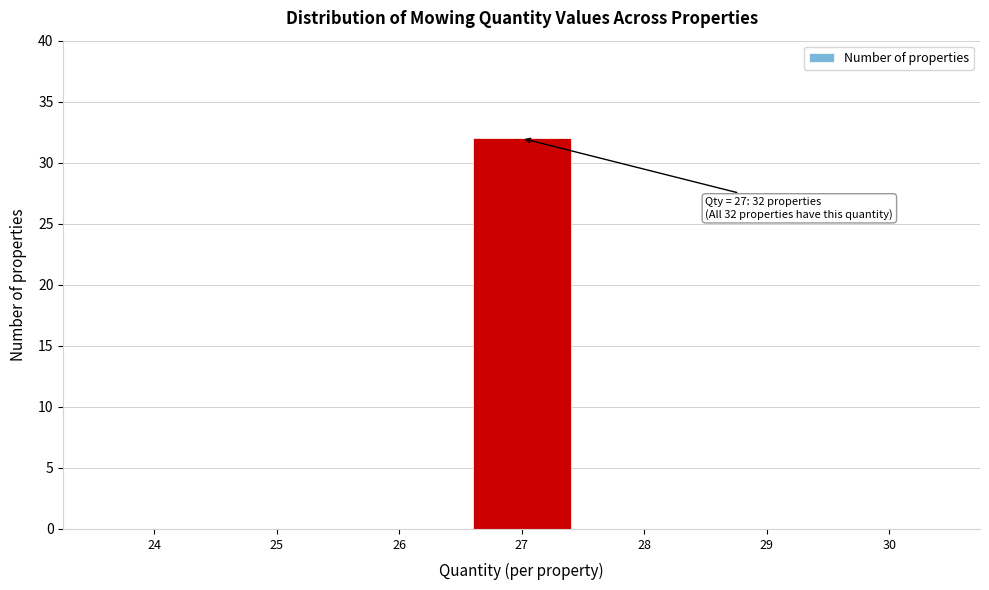

Reading left to right, transcribe all the data shown in this chart.

24=0	25=0	26=0	27=32	28=0	29=0	30=0